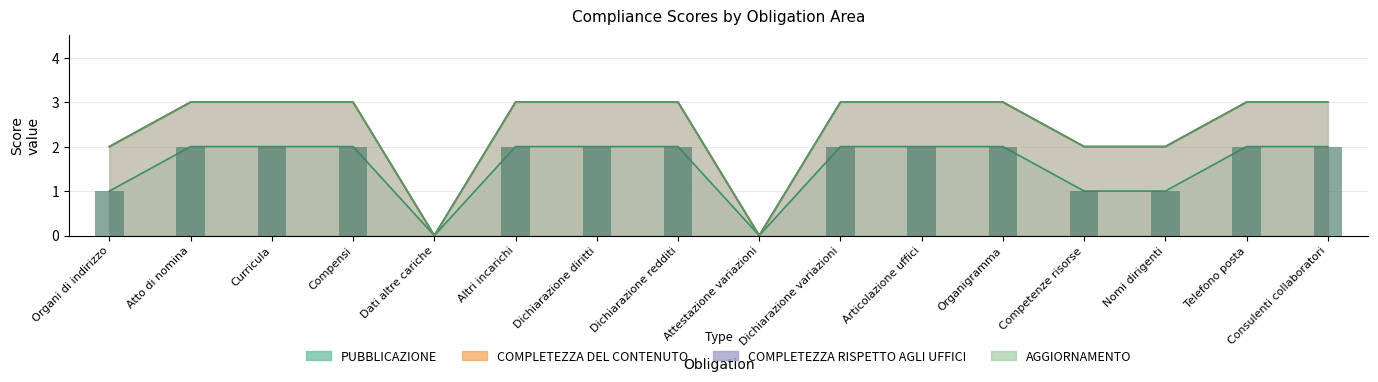

The PUBBLICAZIONE series shows 2 at Dichiarazione variazioni. True or false?

True